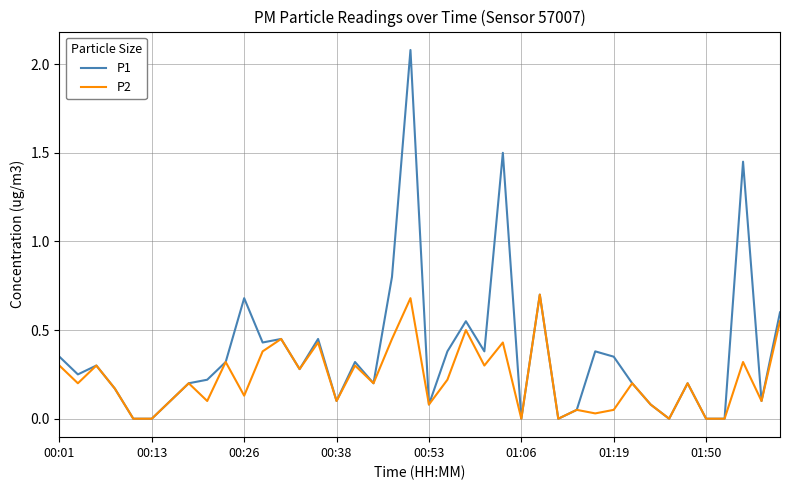

List the series in order of their overall mean, lowest first.

P2, P1